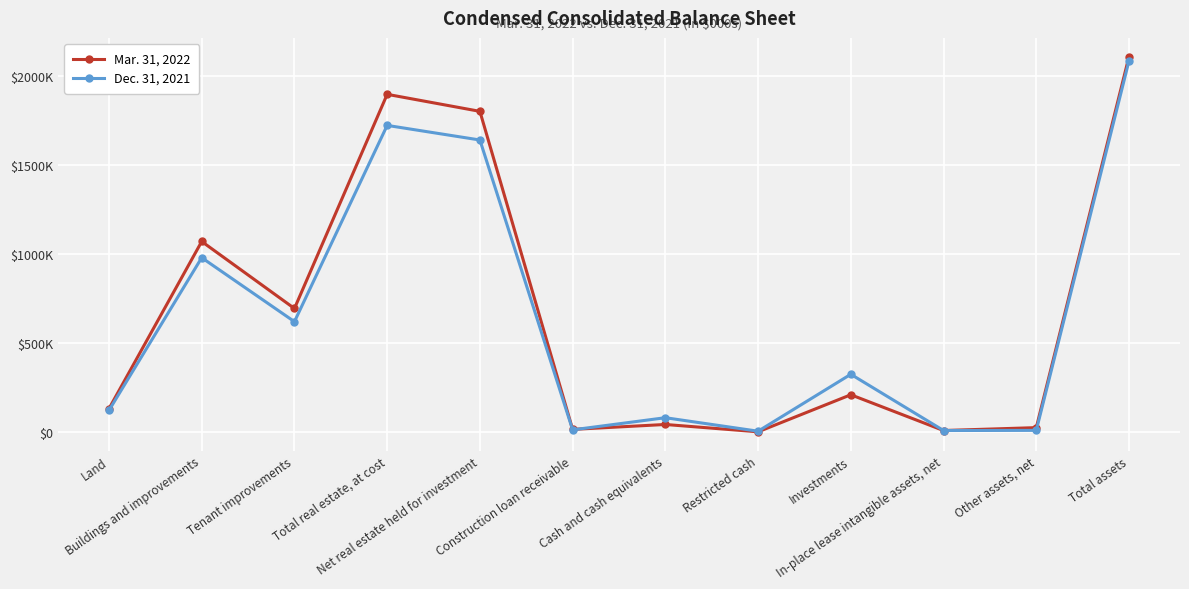

At which label is Dec. 31, 2021 closest to 1044962?

Buildings and improvements